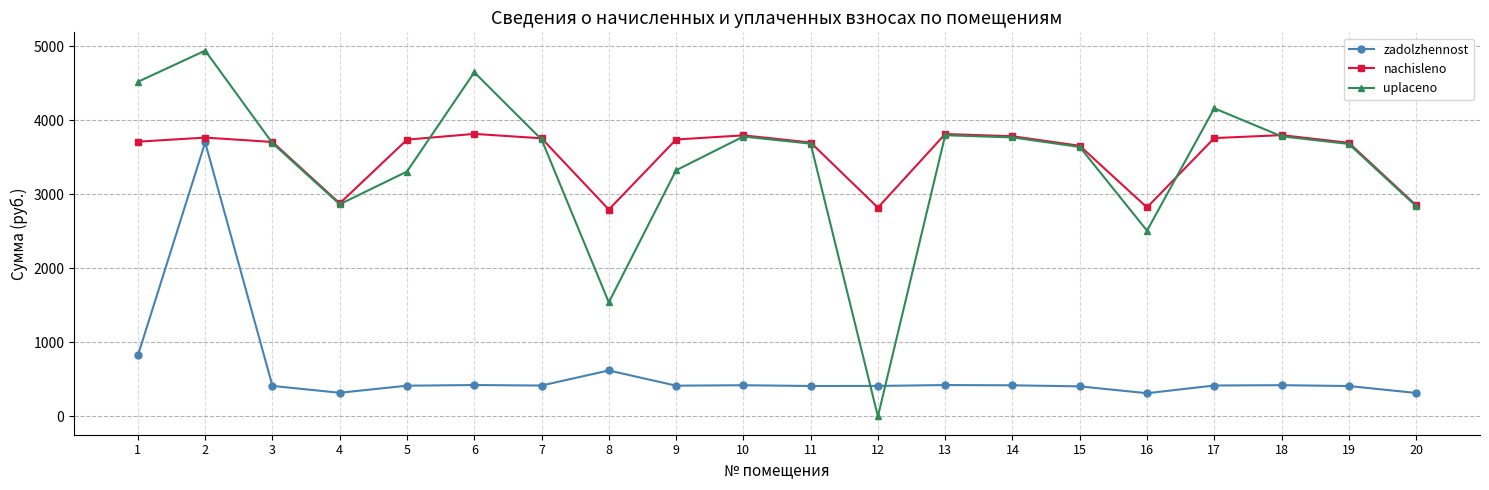

True or false: nachisleno and zadolzhennost intersect in this chart.

False